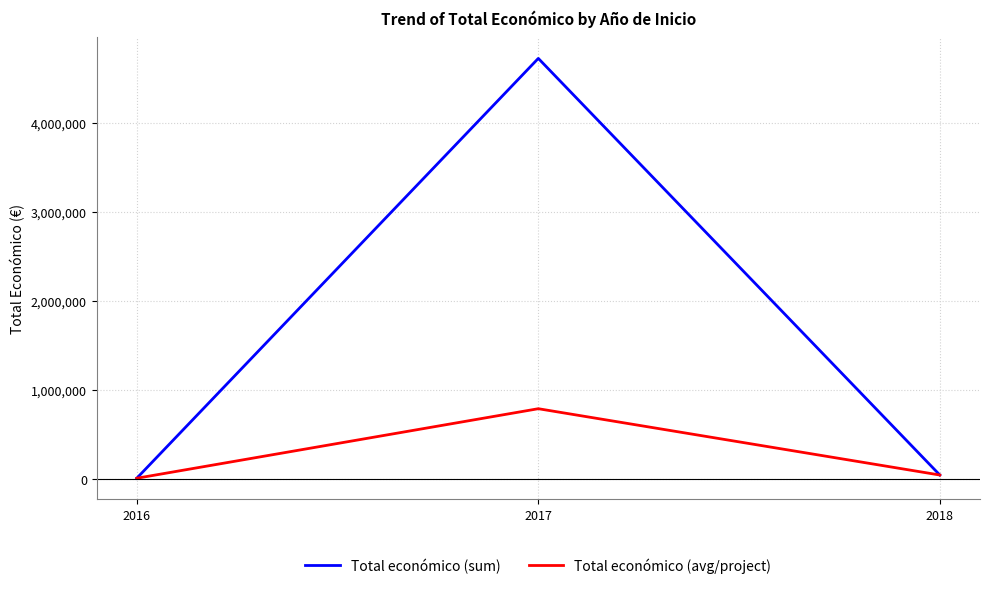

How many values in the Total económico (sum) series are below 42150?

1